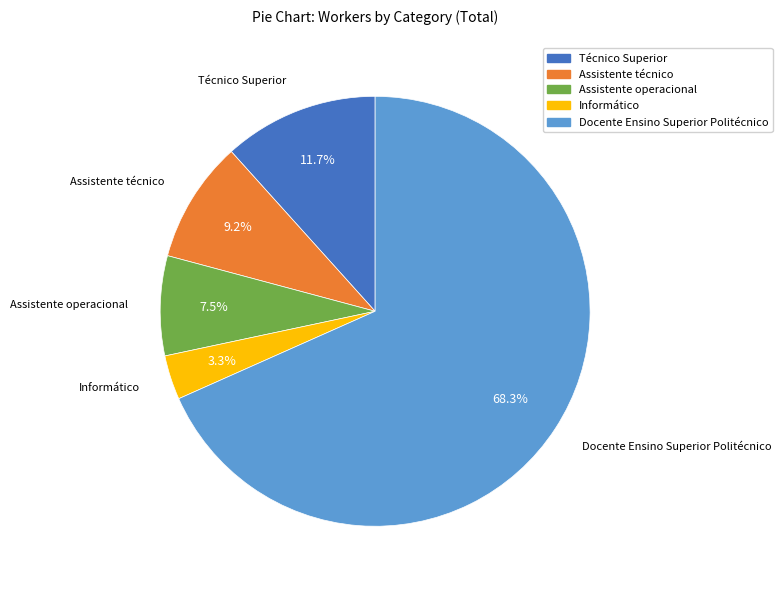

Is Assistente operacional the majority of the pie?

No